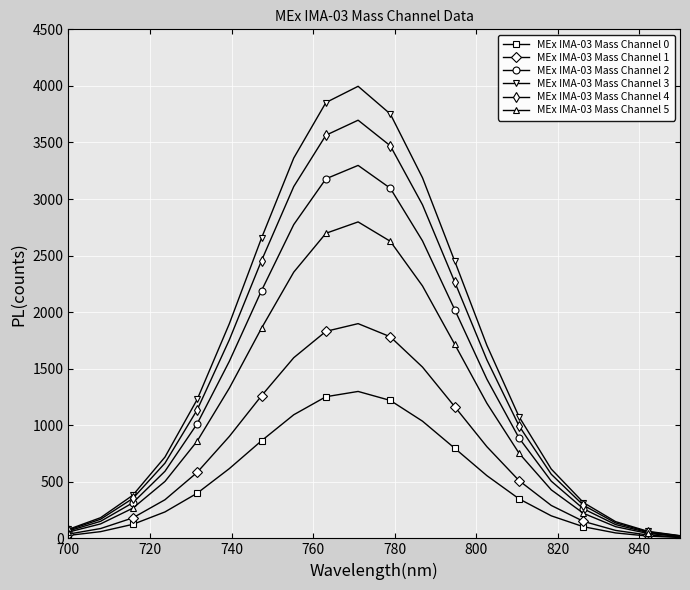

What is the value of the MEx IMA-03 Mass Channel 4 point at the 14th from the left?

1578.5